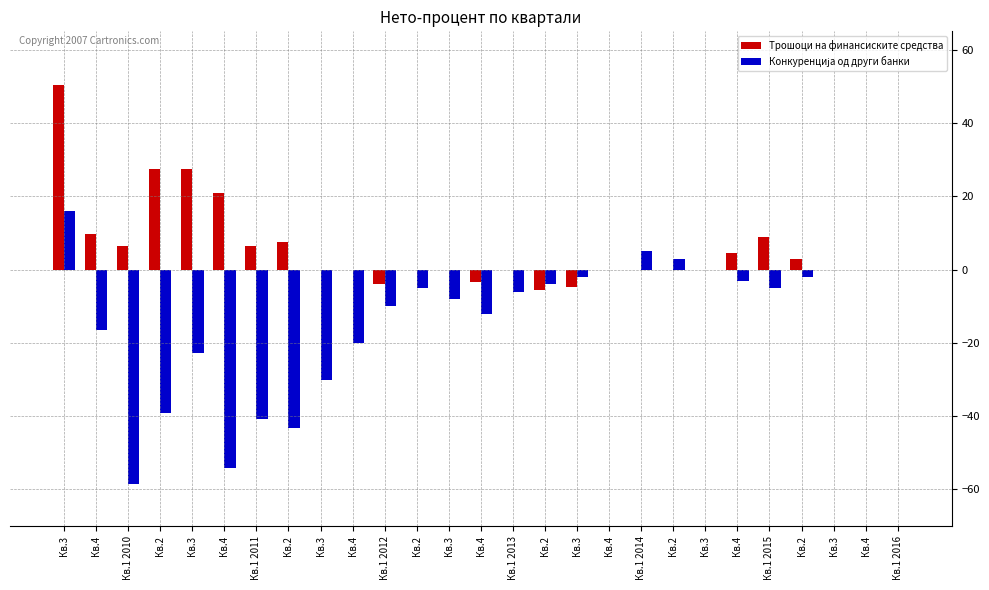

How many groups of bars are there?

27